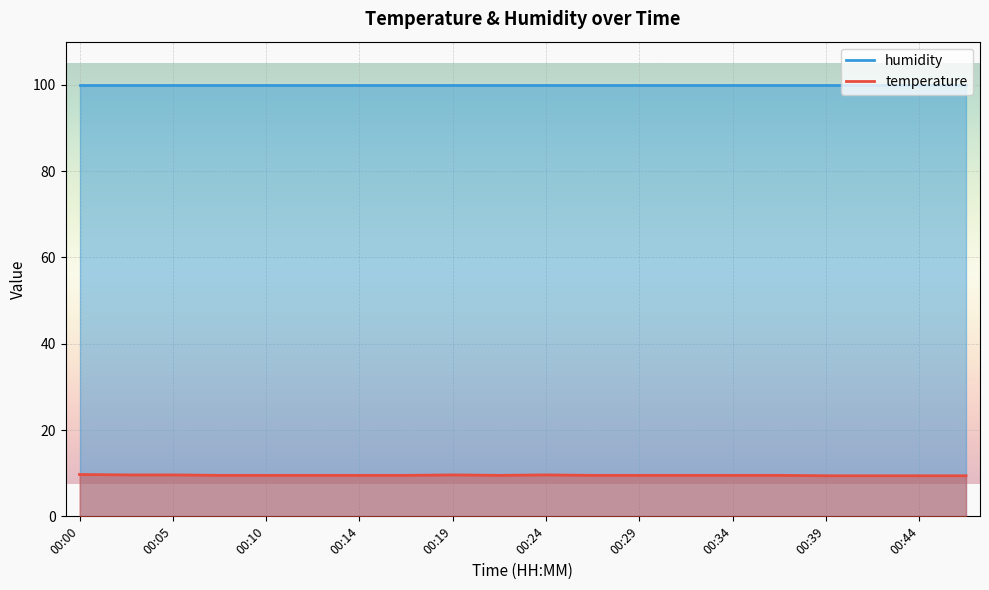

What is the difference between the highest and lowest values at 00:00?

90.2